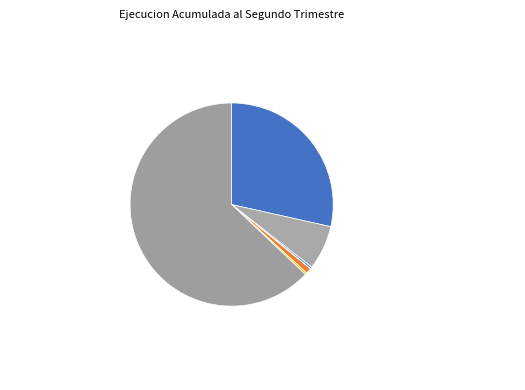

Does PRESTACIONES DE SEGURIDAD SOCIAL account for over 50% of the chart?

No